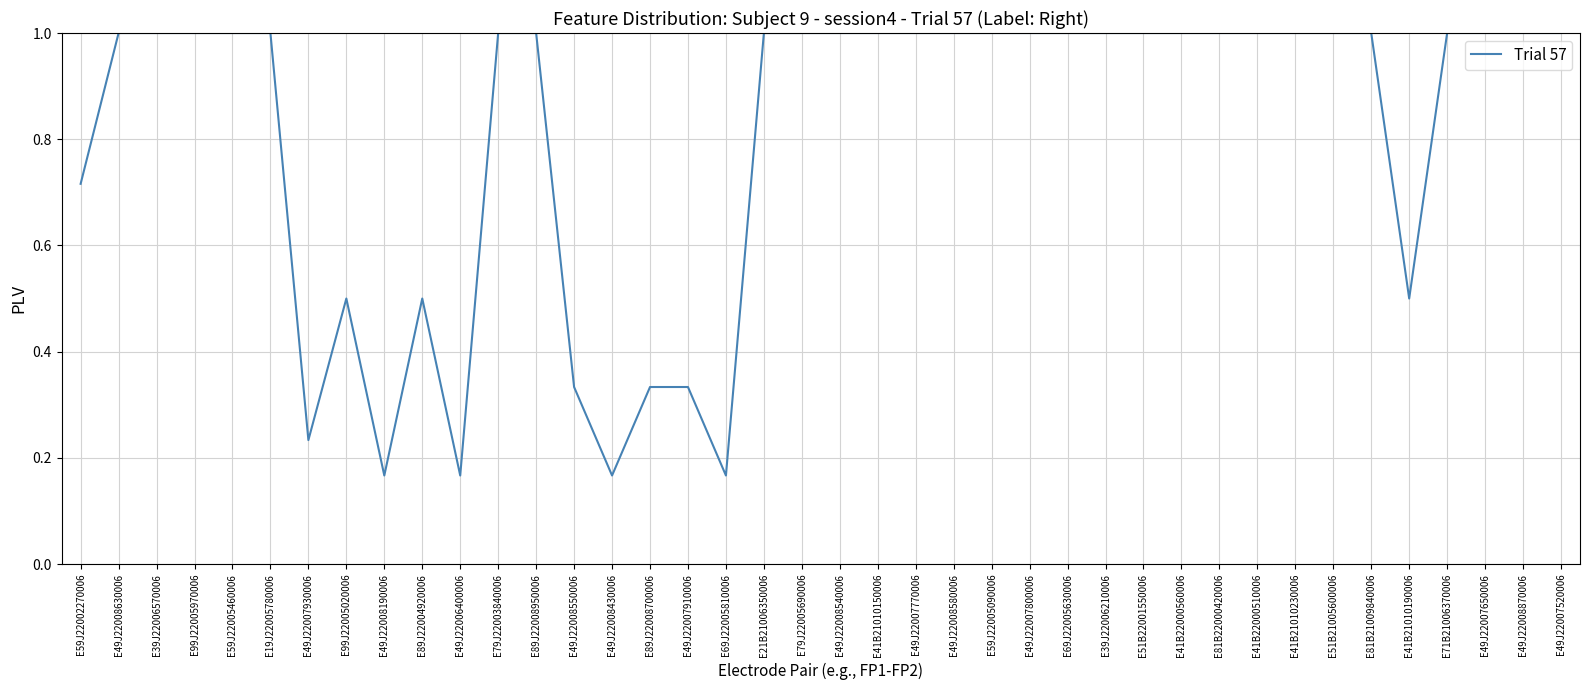

What is the difference between the maximum and minimum values?

0.8